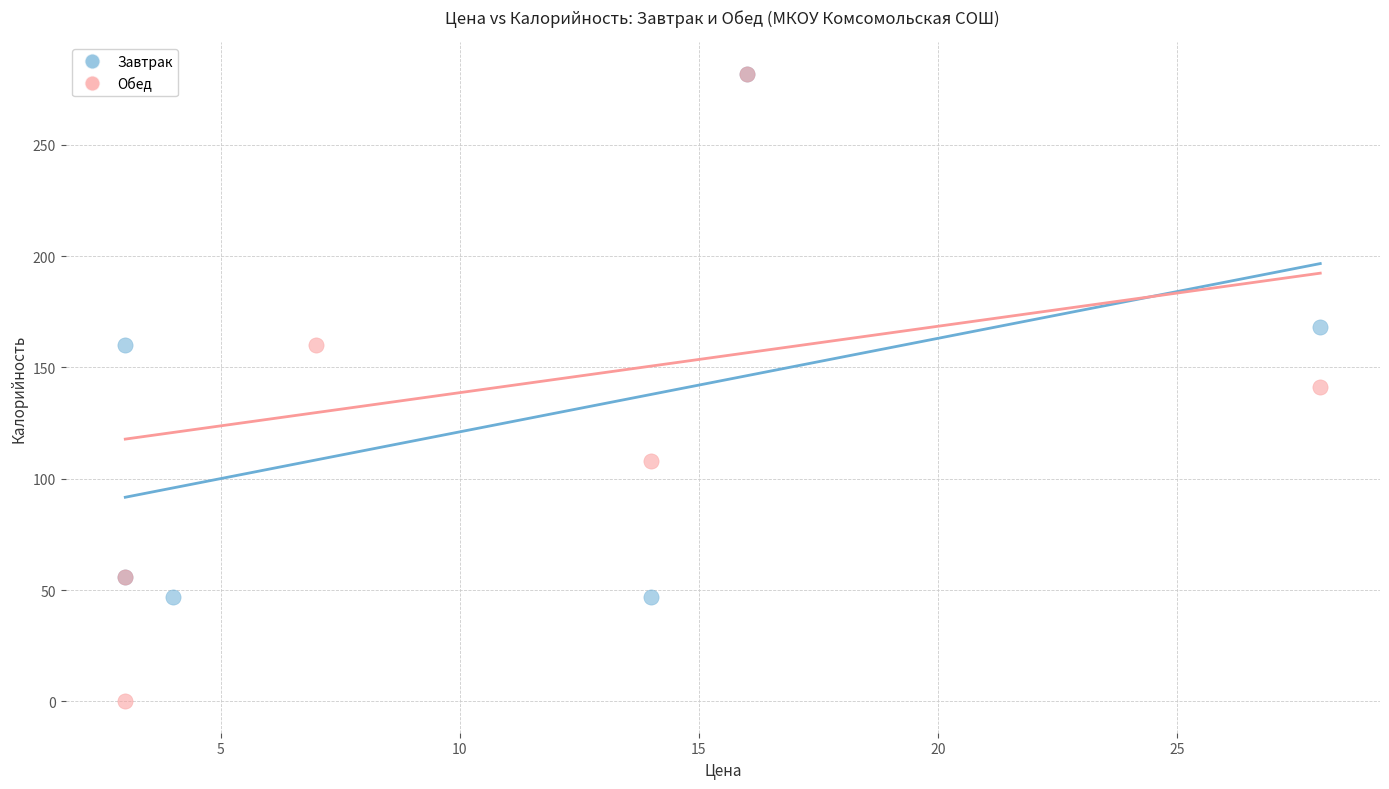

Which series has the largest Y range (max minus min)?

Обед